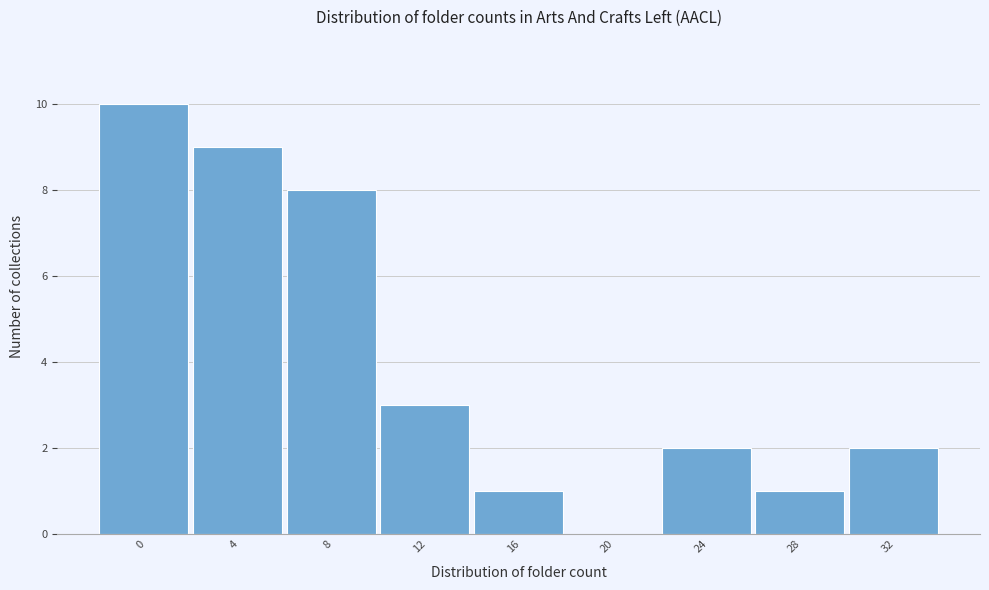

Reading right to left, list all the values displayed in this chart.

32=2	28=1	24=2	20=0	16=1	12=3	8=8	4=9	0=10